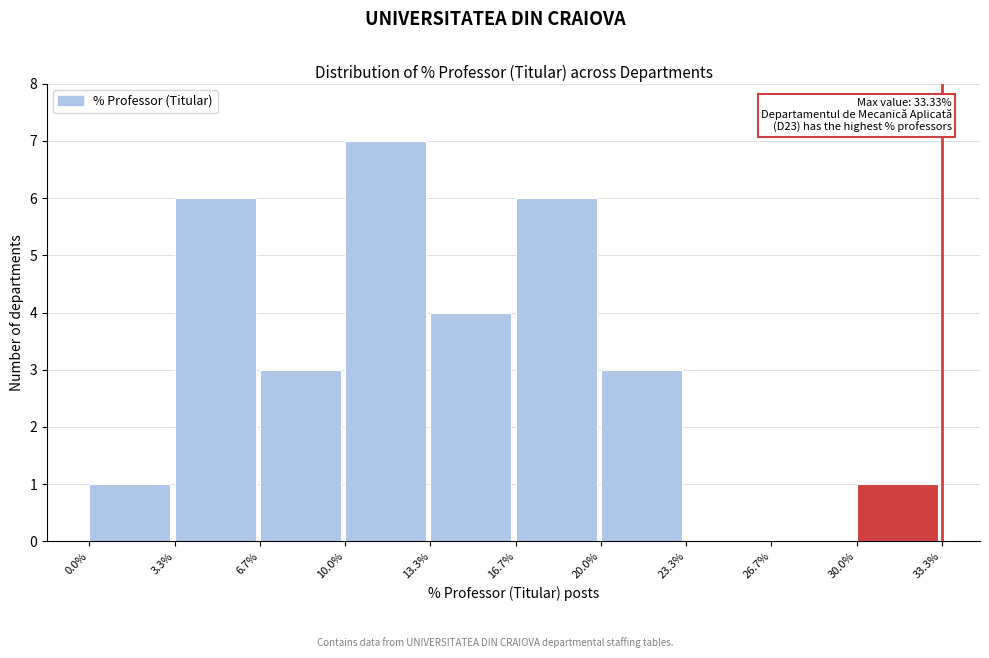

Which range on the x-axis has the tallest bar?

10.0% to 13.3%